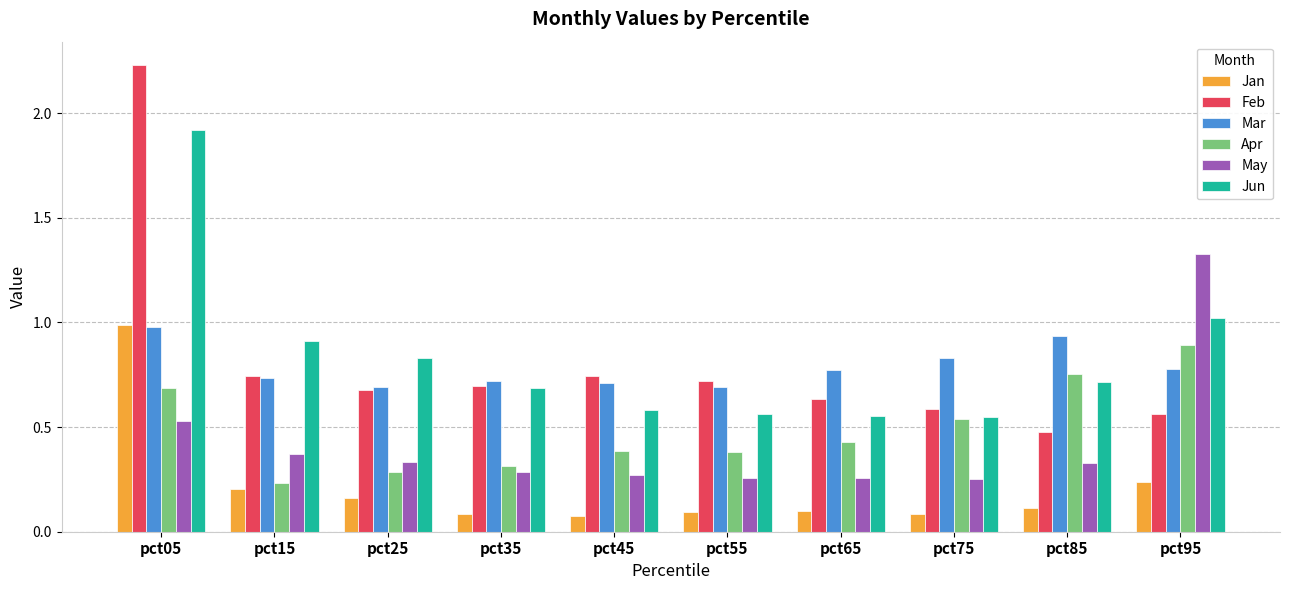

What is the sum of all Apr values?

4.9